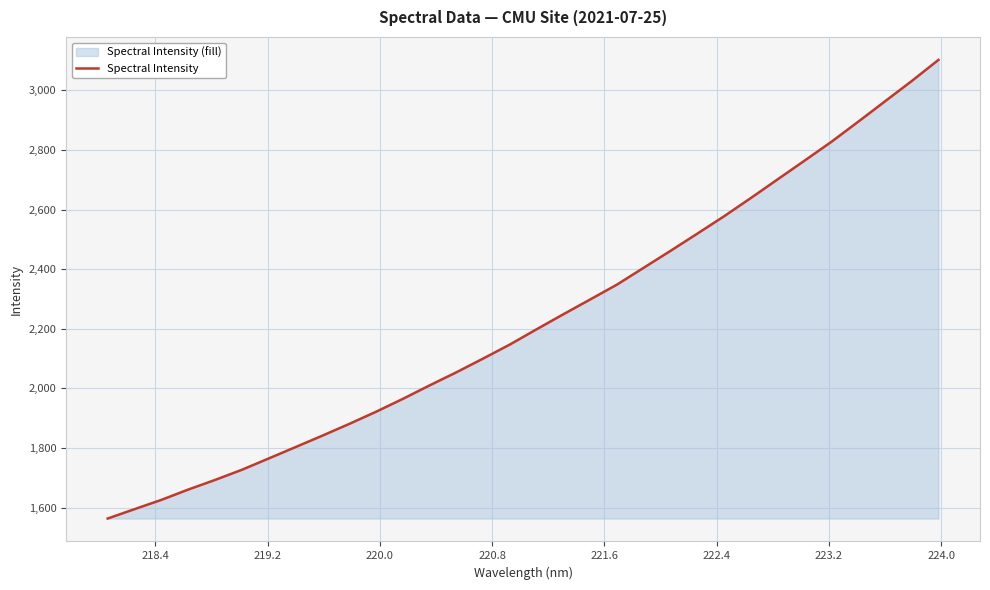

Reading right to left, transcribe all the data shown in this chart.

3102.5	3031.5	2963.2	2894.9	2827.6	2764.5	2702.0	2639.4	2578.1	2519.8	2462.1	2405.4	2348.7	2298.8	2249.2	2198.8	2147.5	2100.3	2054.1	2010.1	1964.8	1921.5	1880.7	1841.4	1803.0	1764.9	1726.9	1692.8	1660.6	1626.0	1594.9	1563.4